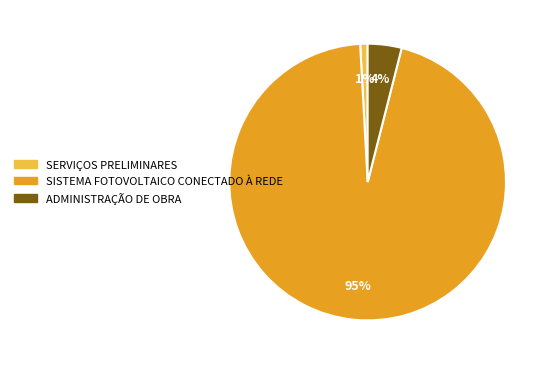

To the nearest percent, what portion does SISTEMA FOTOVOLTAICO CONECTADO À REDE represent?

95%